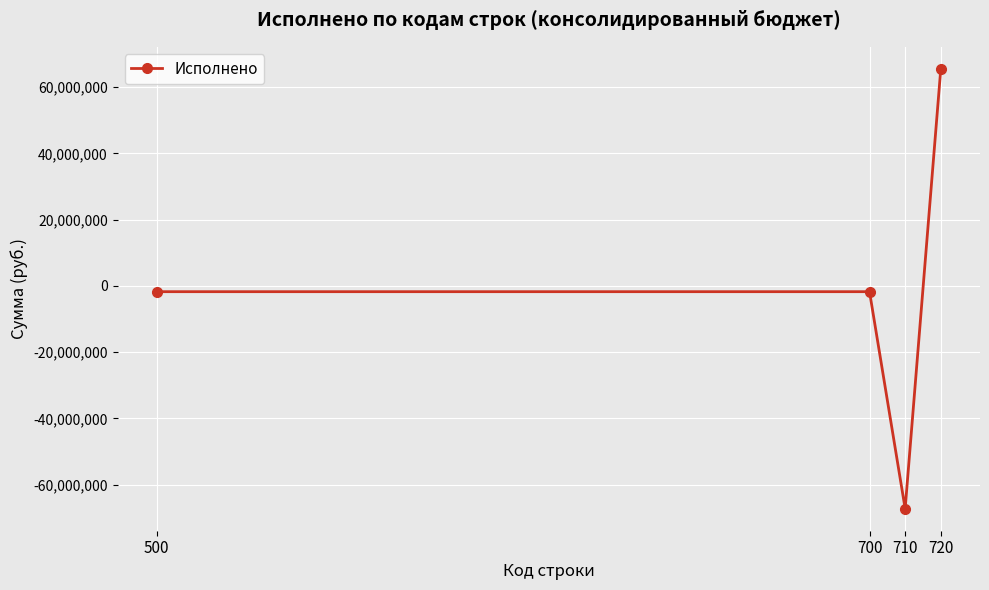

The value at 710 is -17508831.6. True or false?

False